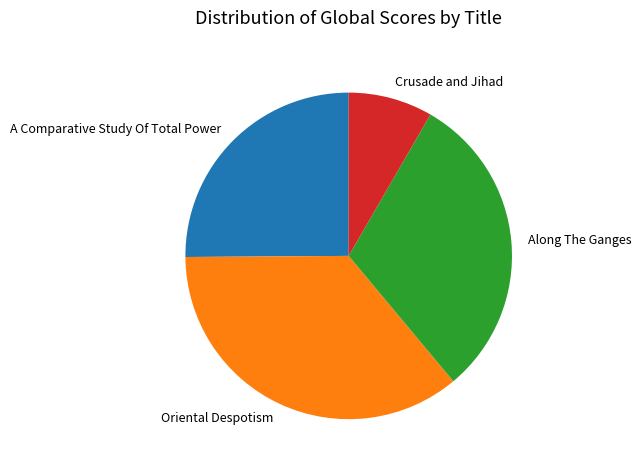

Is it true that Oriental Despotism is 50% of the pie?

False